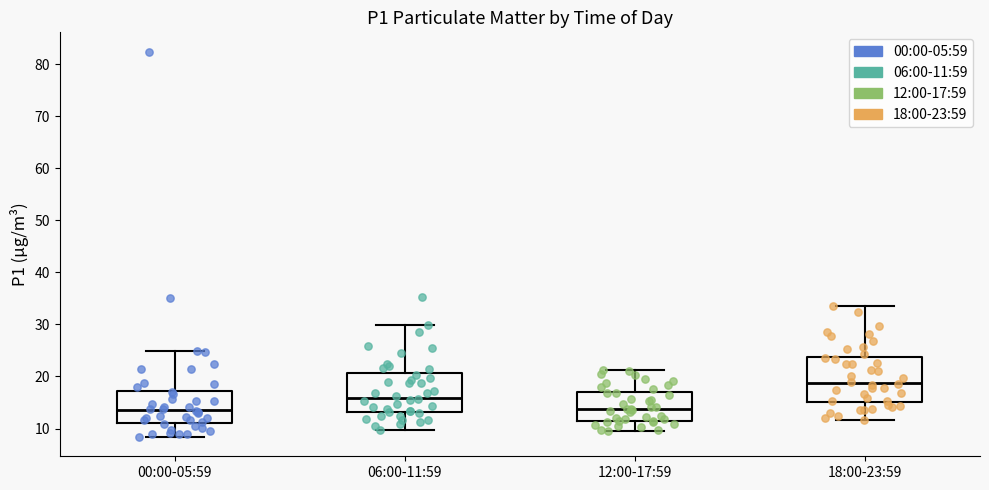

Which box is the tallest, from its lower edge to its upper edge?

18:00-23:59